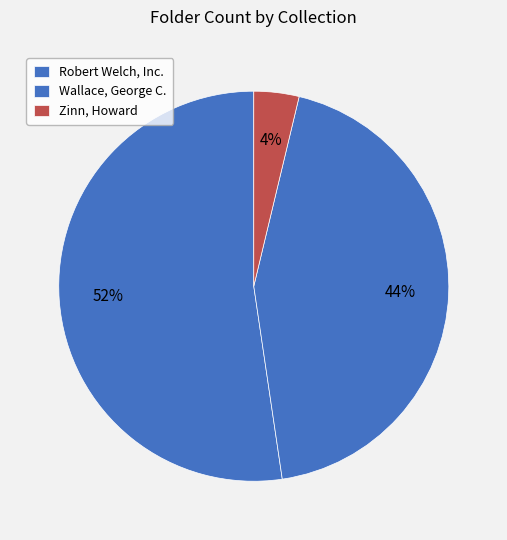

Which slice represents more than half of the pie?

Robert Welch, Inc.